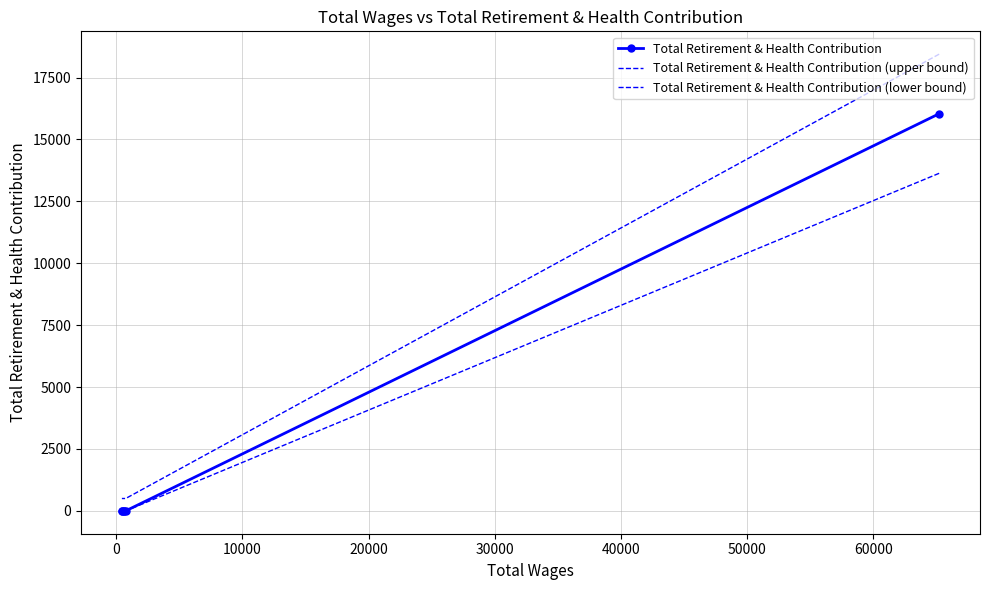

What is the difference between the highest and lowest values at −10000?

4811.1